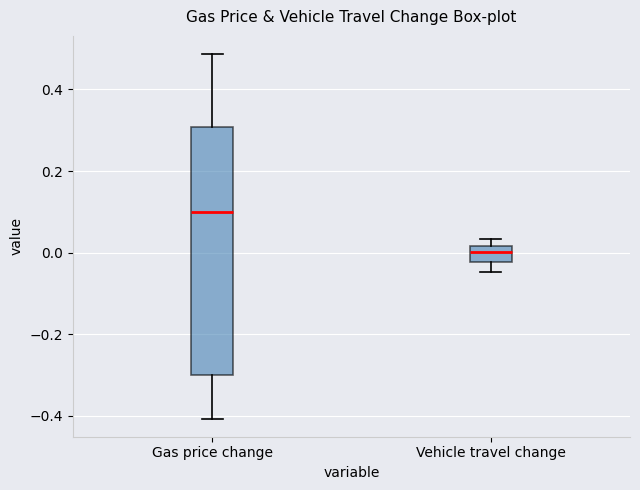

Reading left to right, transcribe this box plot: for each box, give where its median line is, the range the box spans, and where its two whiskers end, as read against the y-axis. The values are not printed on the chart, so give them approximately, as read against the axis.

Gas price change: median 0.10, box -0.30 to 0.30, whiskers -0.40 to 0.48
Vehicle travel change: median 0.00, box -0.02 to 0.02, whiskers -0.04 to 0.04